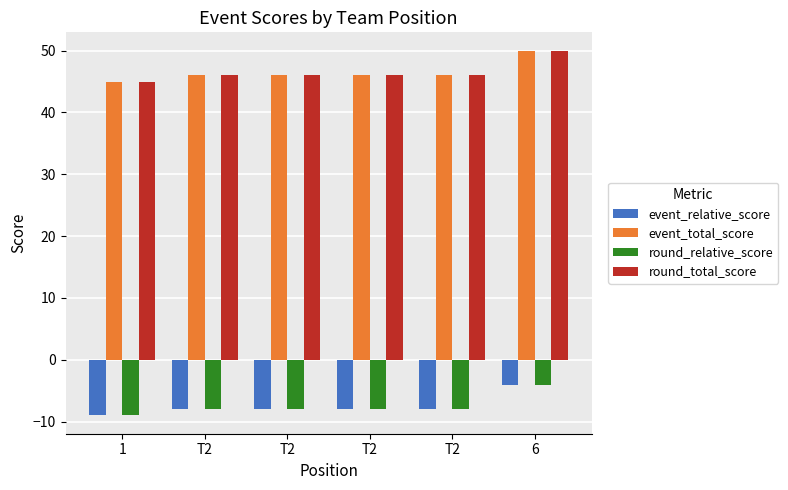

How many round_relative_score values are between -8 and -7?

4